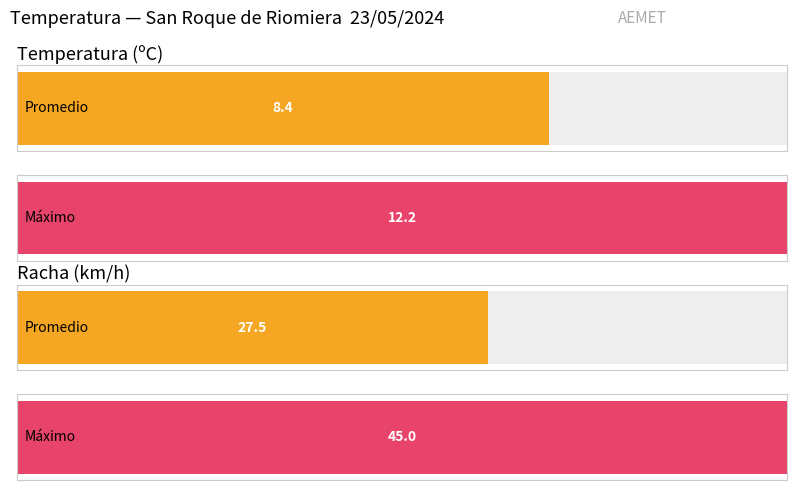

True or false: Racha (km/h) has a value of 17.0 at 20:00.

False